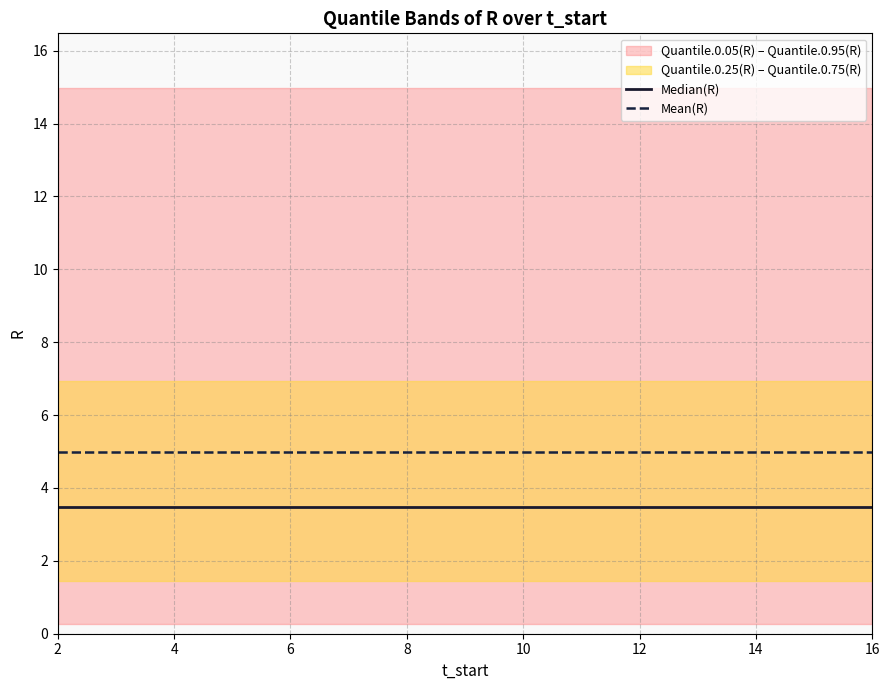

The Mean(R) series shows 1.6 at 14. True or false?

False